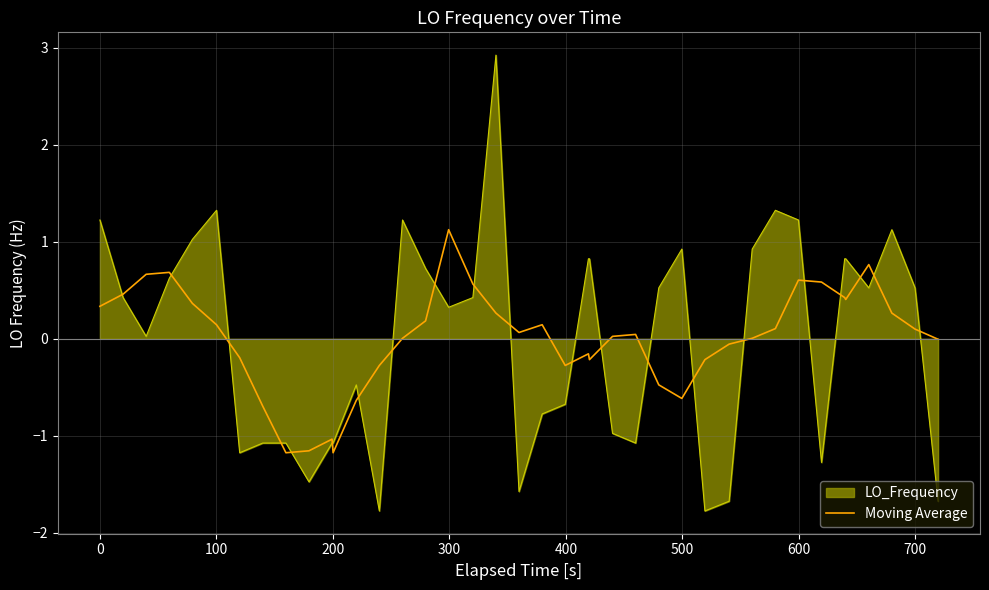

What is the greatest value displayed?

2.9